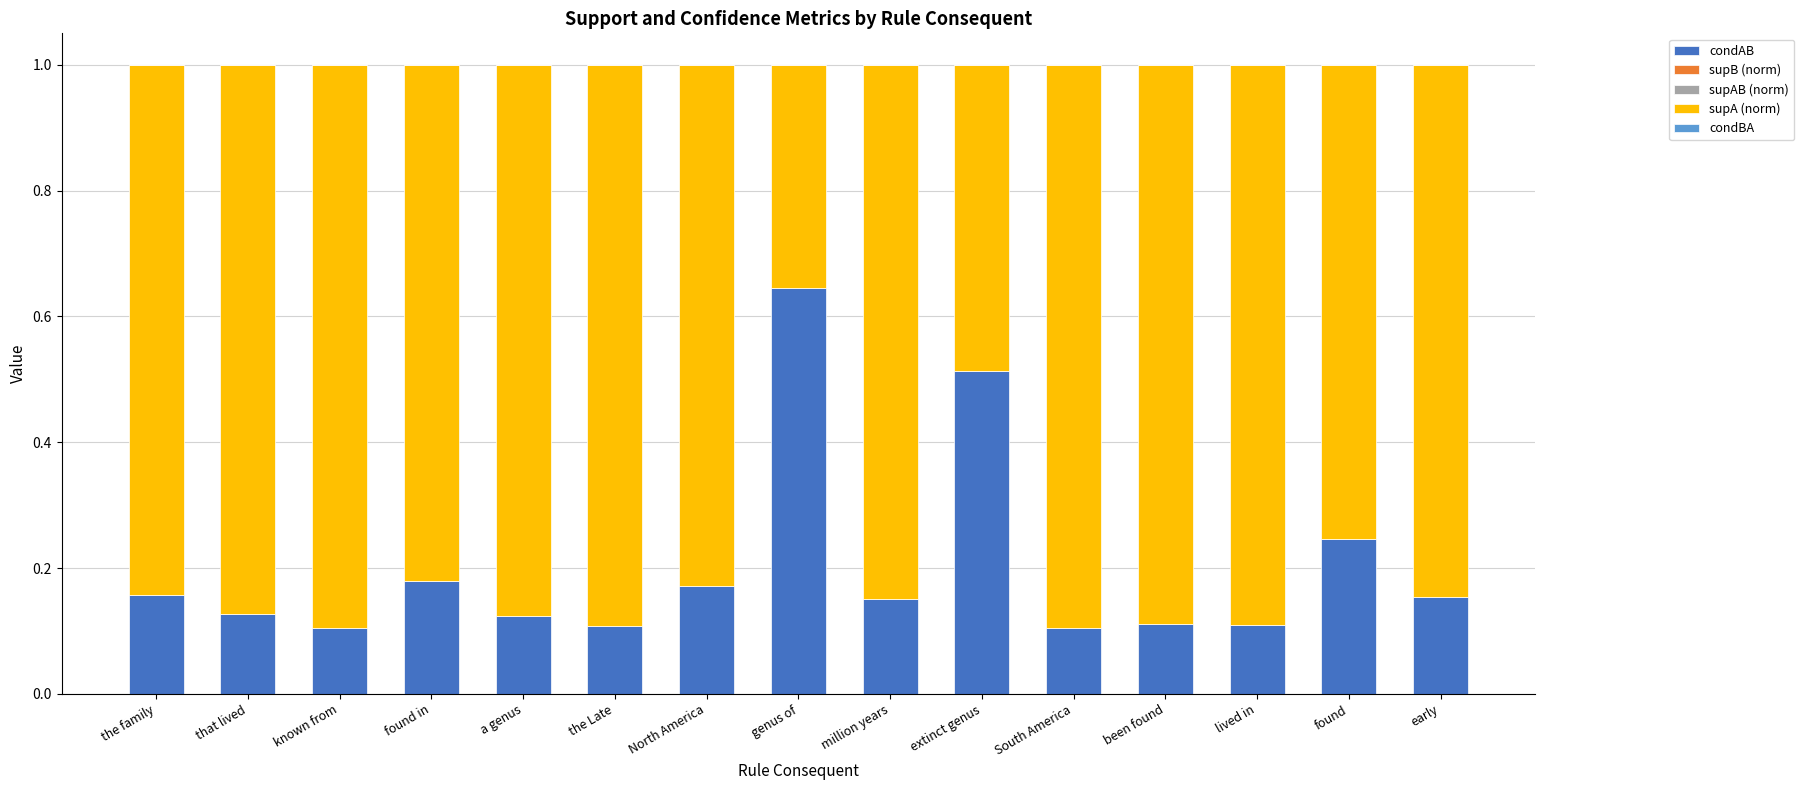

How many distinct data groups are displayed?

3